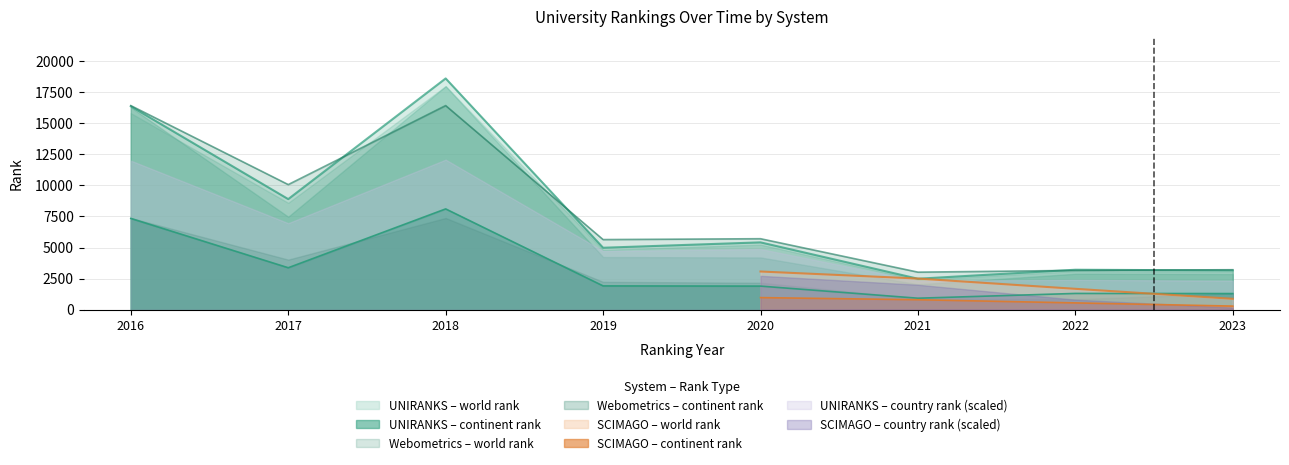

Does the chart have visible grid lines?

Yes